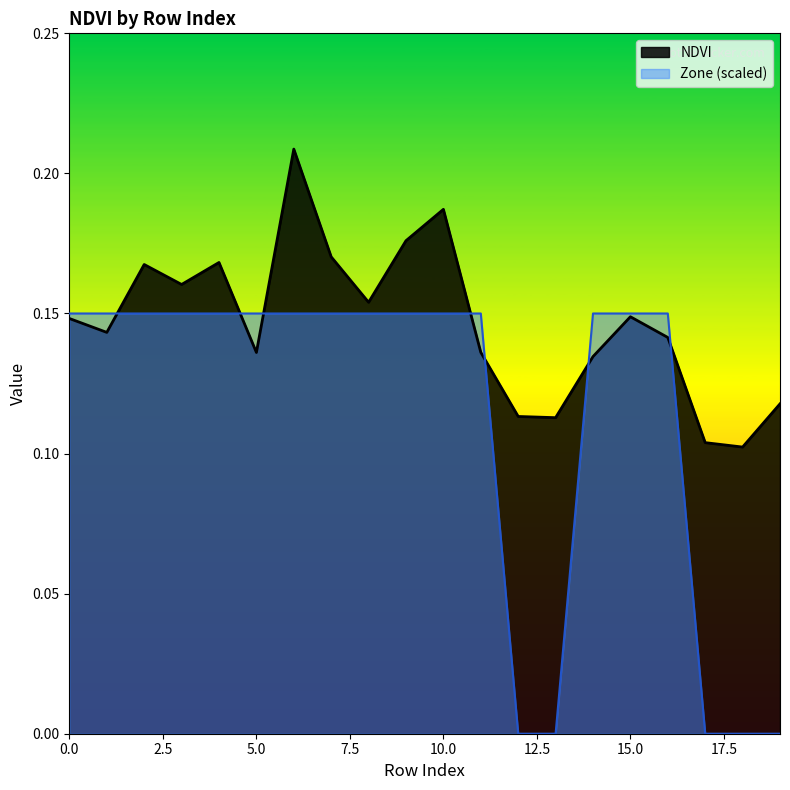

The value of Zone at 8 is 0.1. True or false?

False